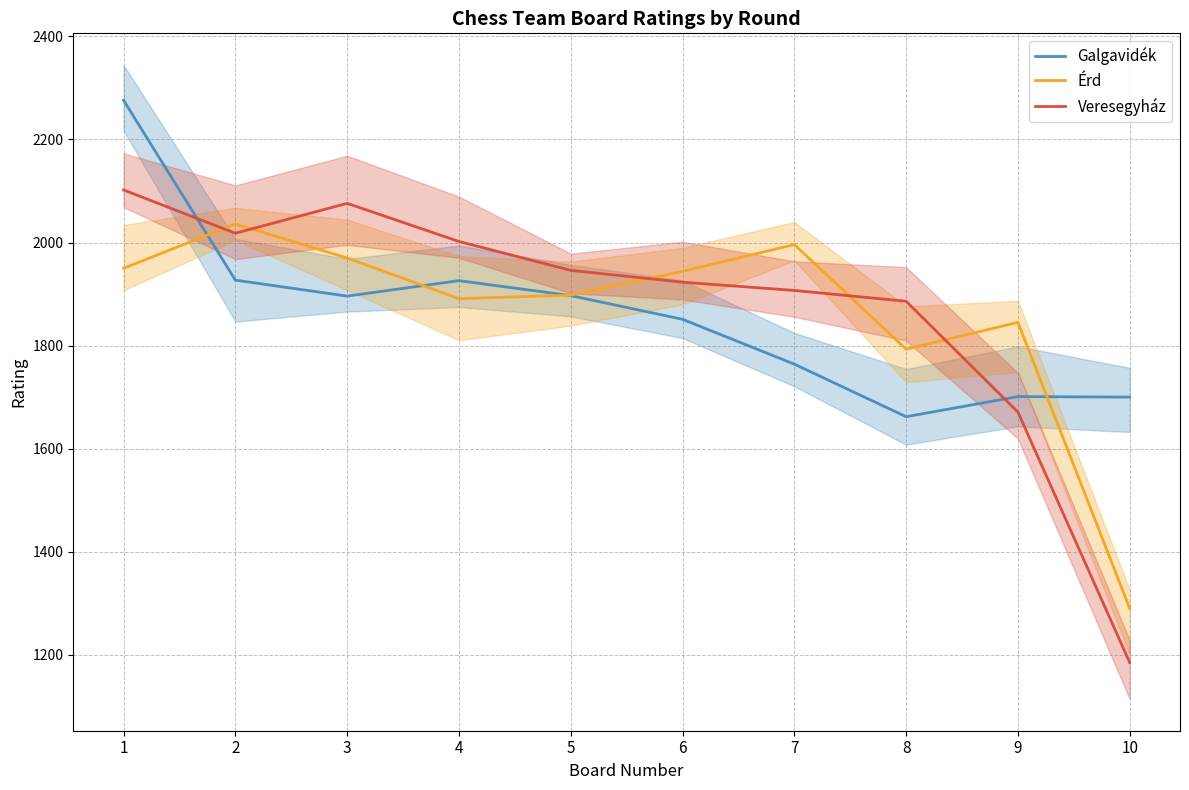

In Érd, how many points are lower than both neighbors (excluding endpoints)?

2